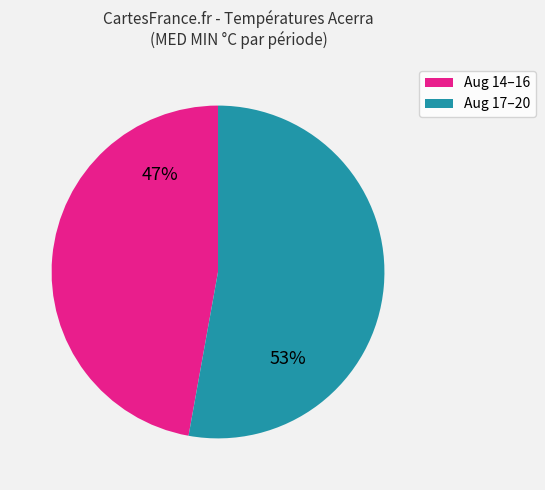

Is the sum of Aug 17–20 and Aug 14–16 greater than half?

Yes